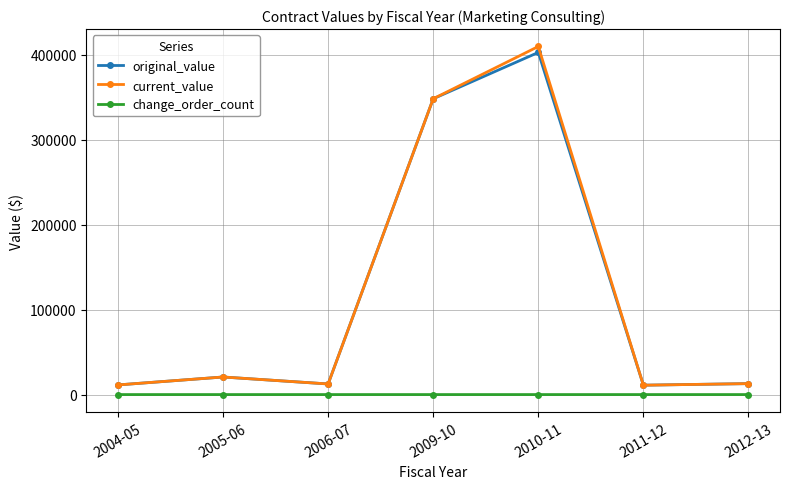

What is the maximum value shown in the chart?

410000